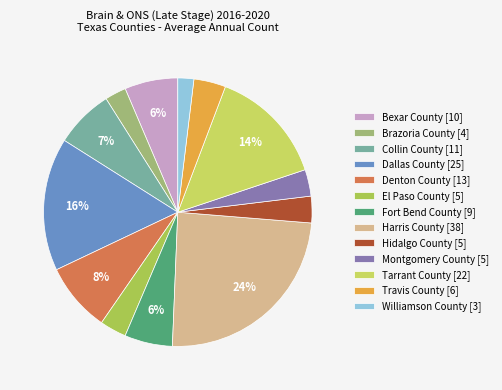

Is Harris County the majority of the pie?

No